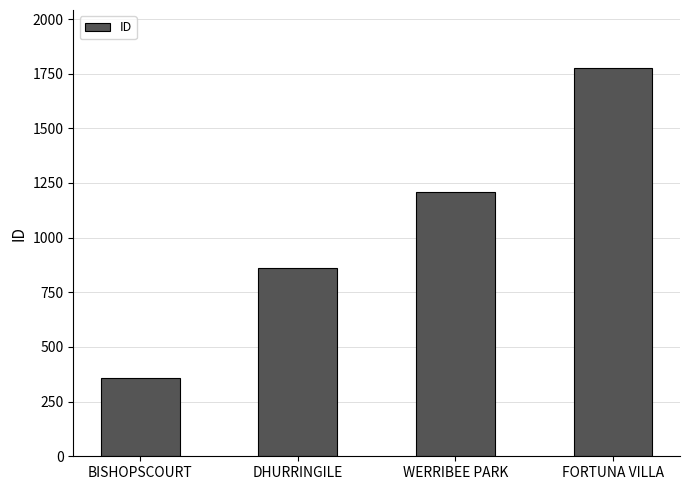

Count the values in the range 863 to 1775.

3